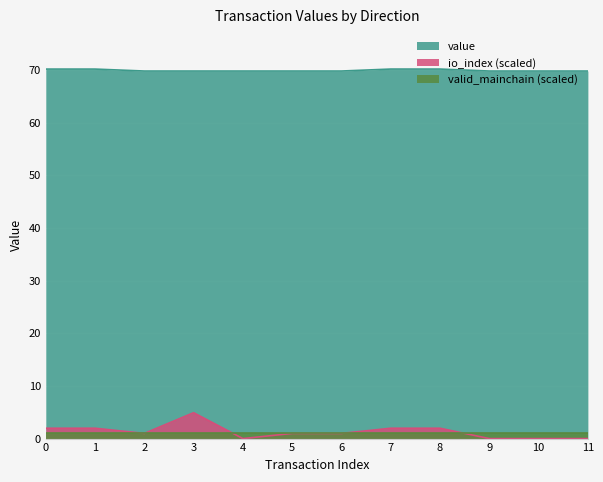

At 8, list the series in order from smallest to largest.

valid_mainchain (scaled), io_index (scaled), value